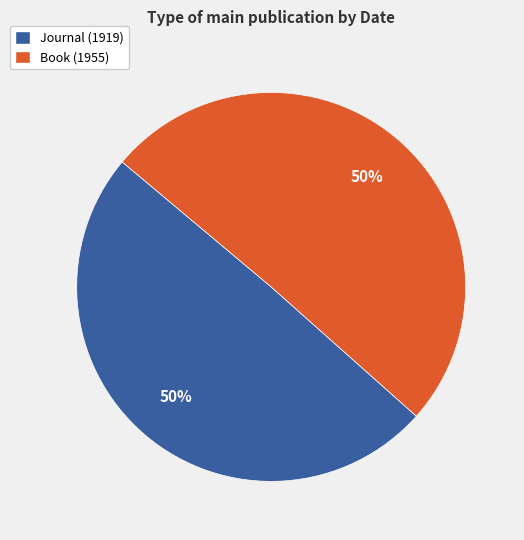

What percentage is the Journal (1919) slice, to the nearest percent?

50%